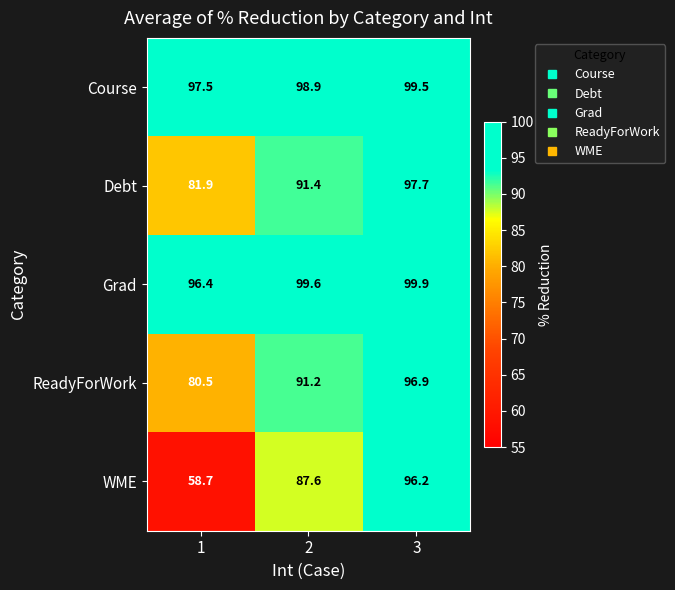

At how many categories does at least one series exceed 72?

3